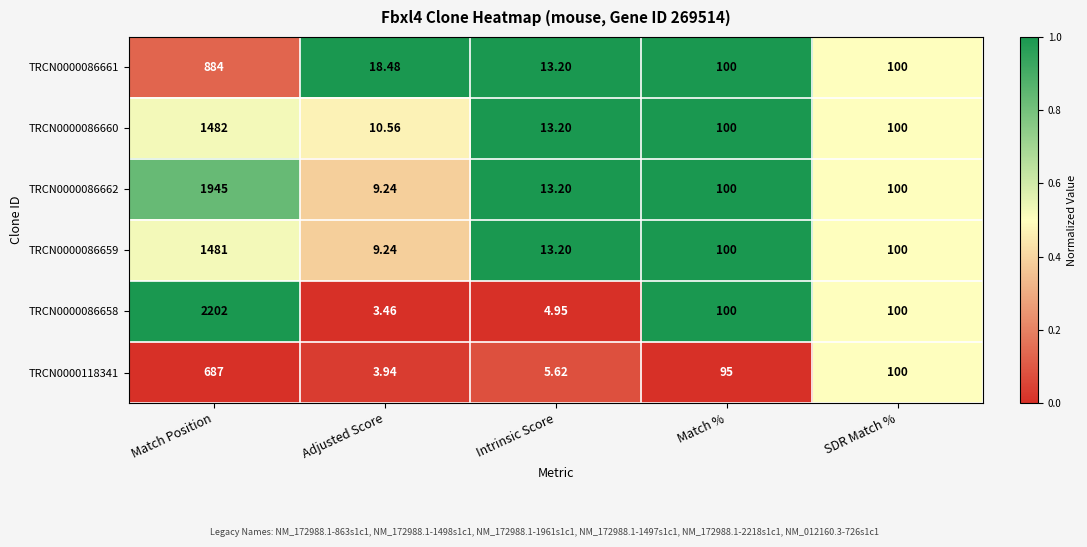

At which category is the sum across all series the highest?

Match Position